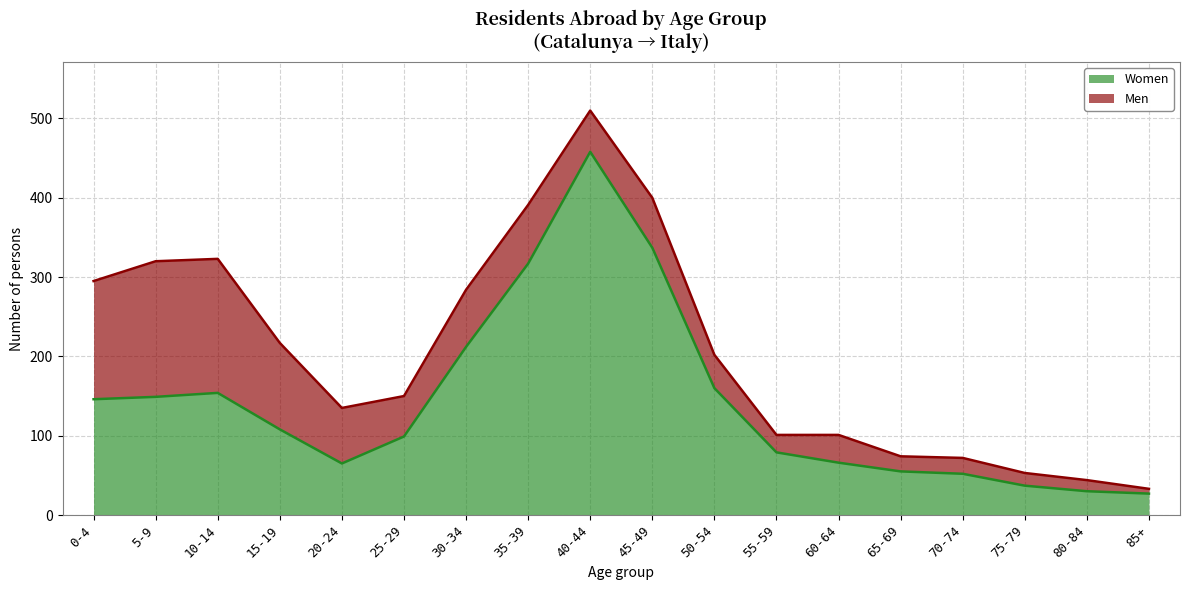

What is the approximate value at 0-4, to the nearest 10?

150